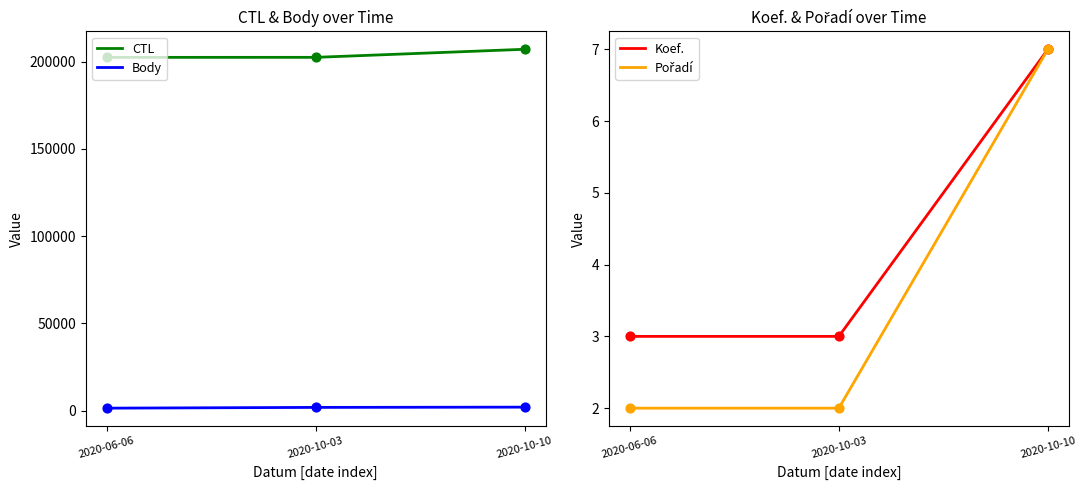

What is the total value across all series at 2020-10-03?

204363